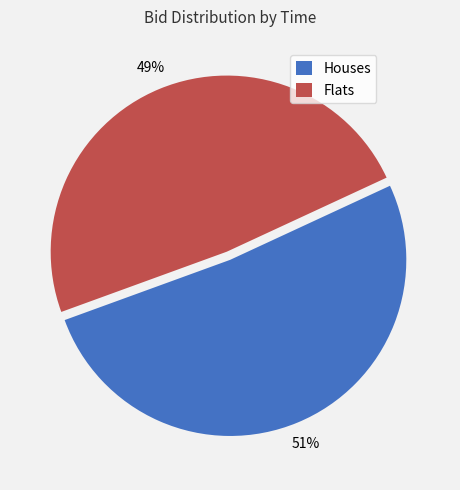

What is the largest slice in the pie chart?

Houses